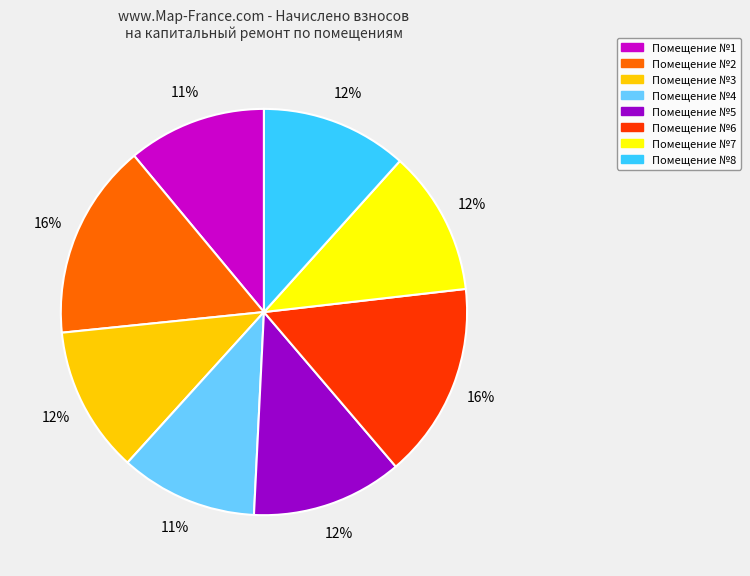

The Помещение №1 slice represents 24% of the pie. True or false?

False